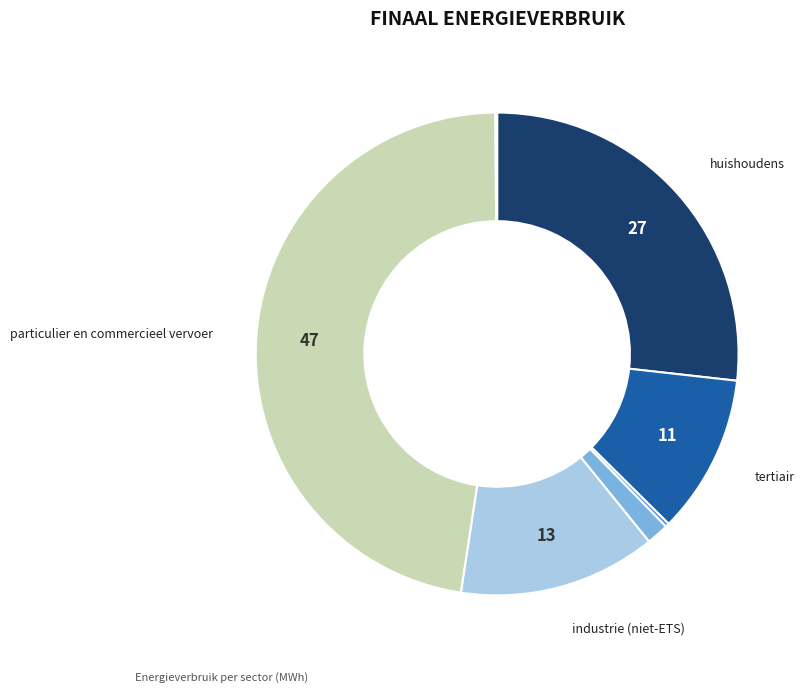

Is there a majority slice in this chart?

No